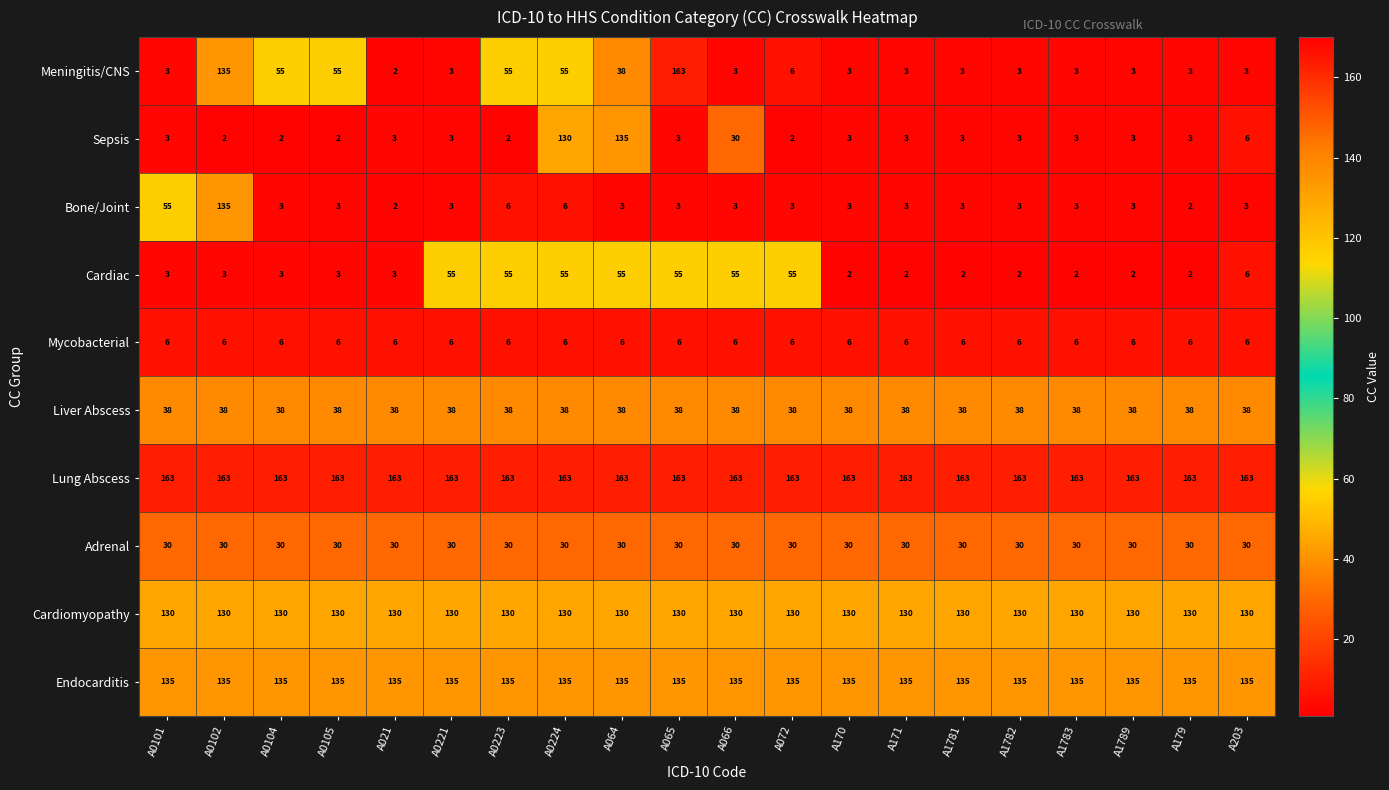

Between A0104 and A072, which series saw the biggest shift?

Cardiac